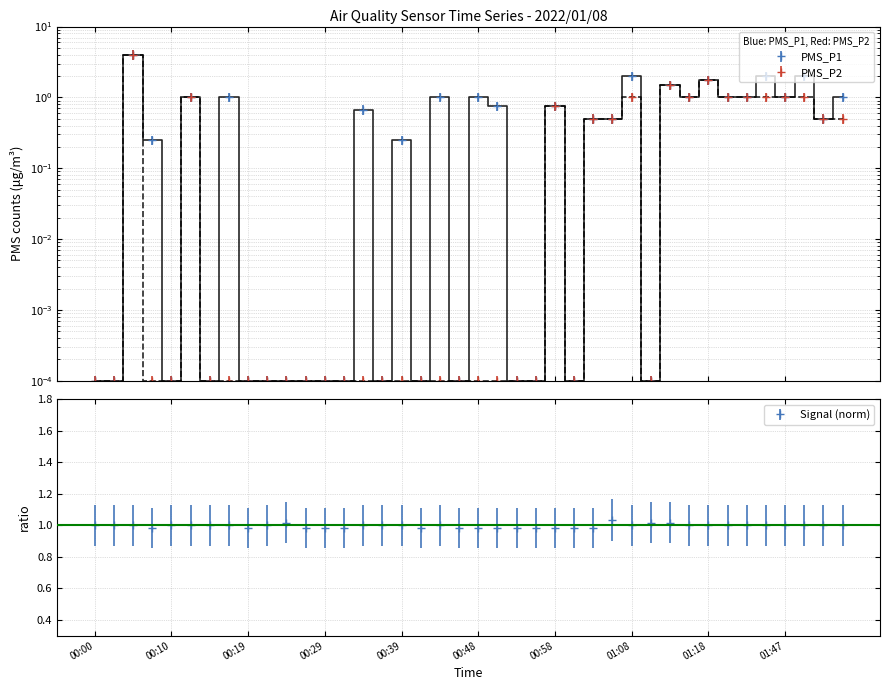

Does the chart have visible grid lines?

Yes